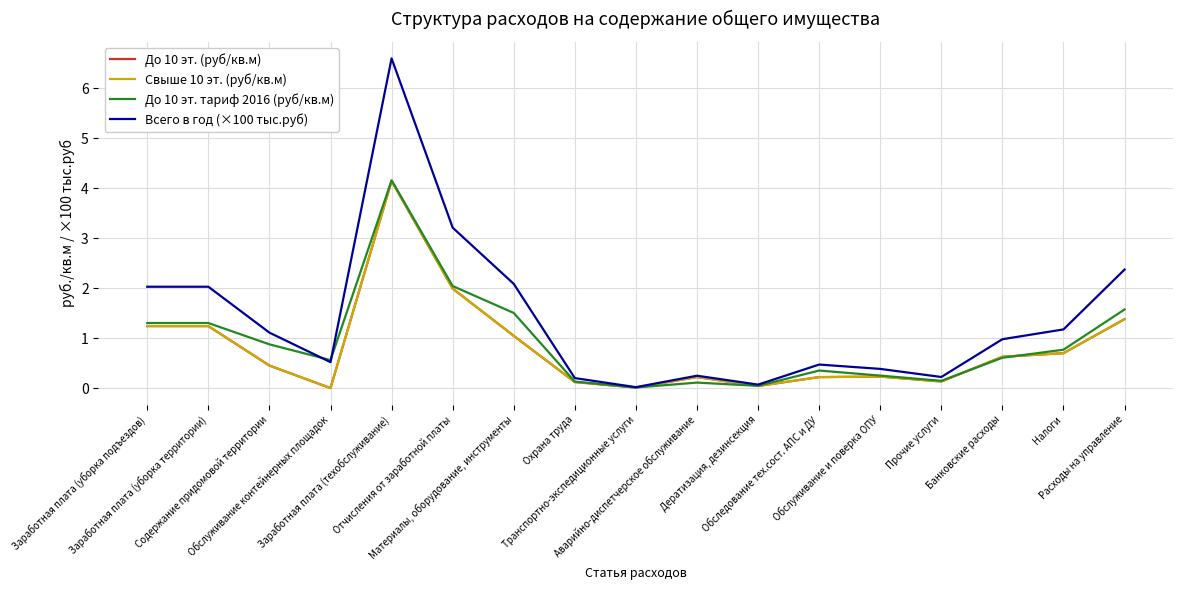

Is this an area chart (filled region under the line)?

No